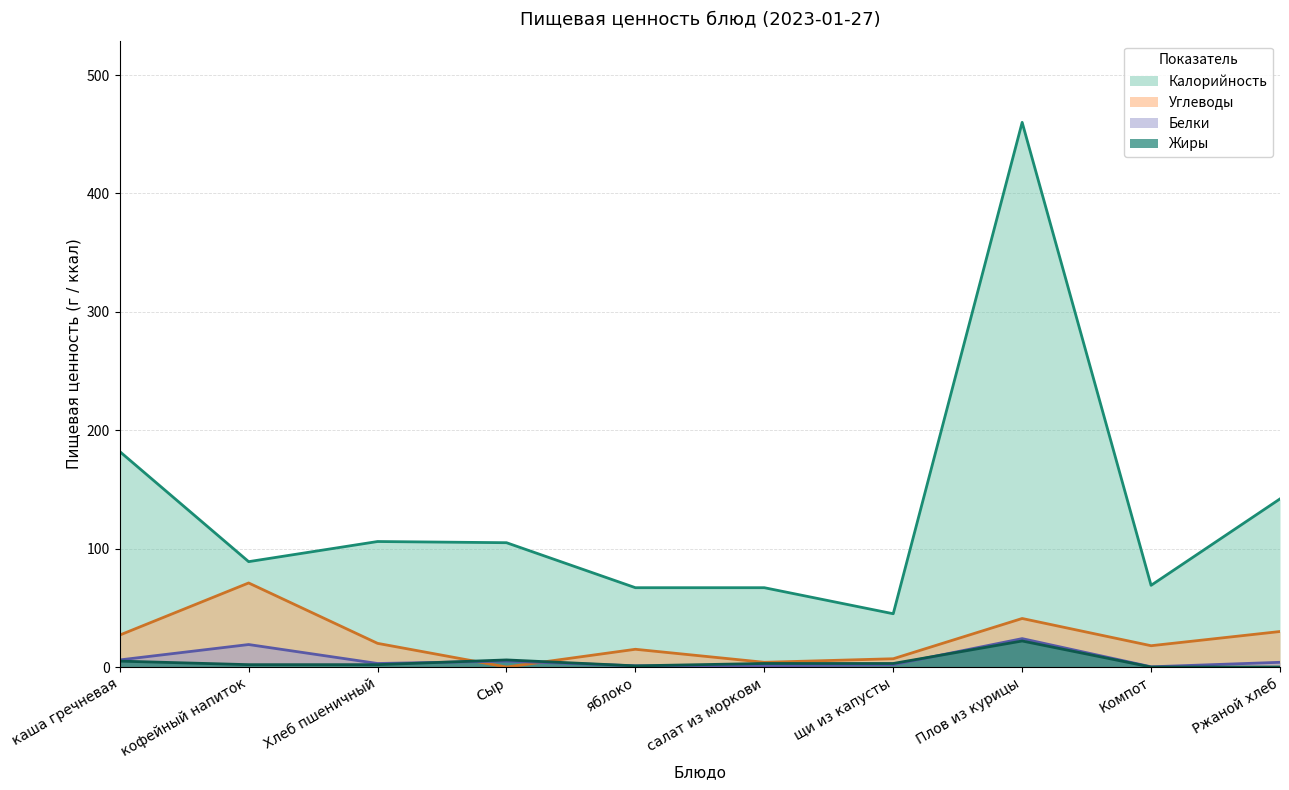

True or false: Белки and Углеводы cross at least once.

True